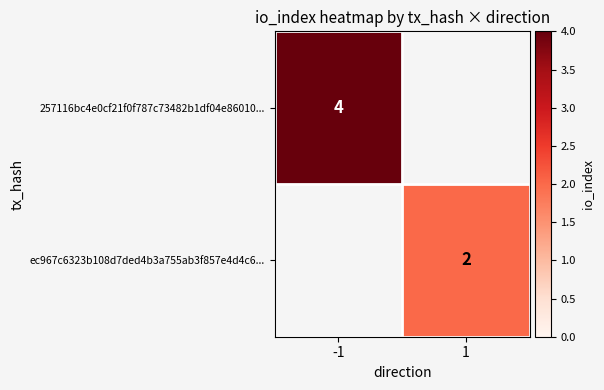

True or false: 257116bc4e0cf21f0f787c73482b1df04e86010... has a value of 2 at -1.

False